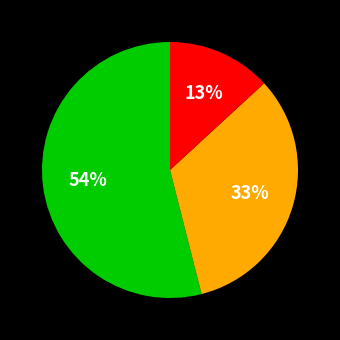

To the nearest percent, what is the average slice percentage?

33%